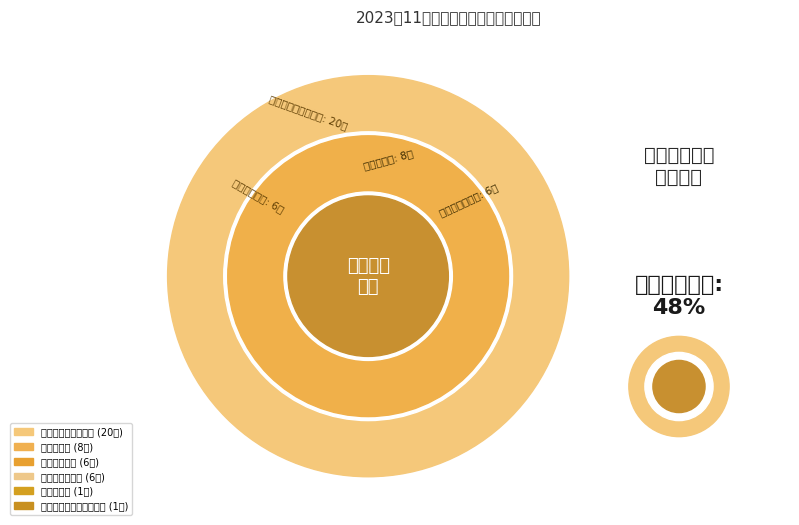

What percentage is the 银行业专业人员职业资格 slice, to the nearest percent?

2%